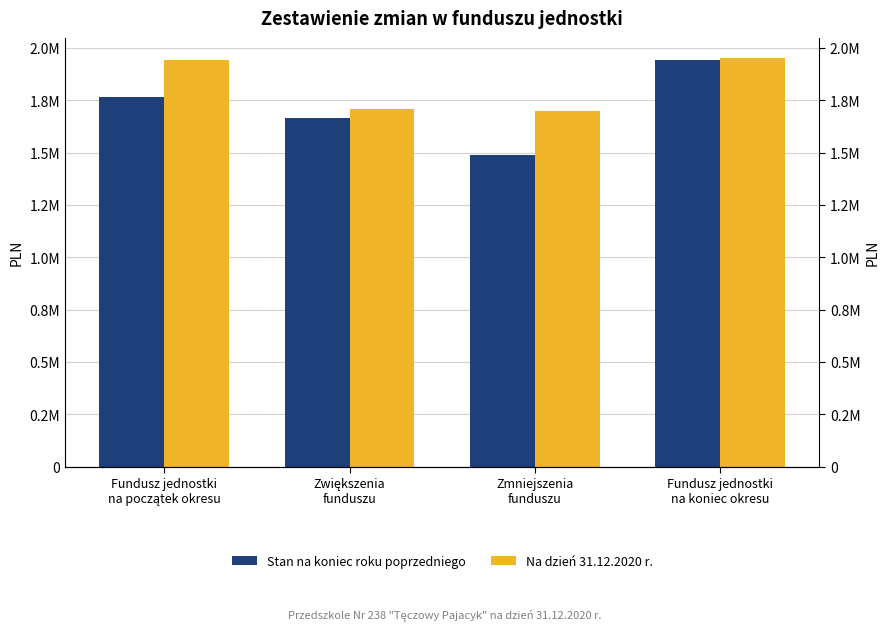

Which series has the widest spread of values?

Stan na koniec roku poprzedniego